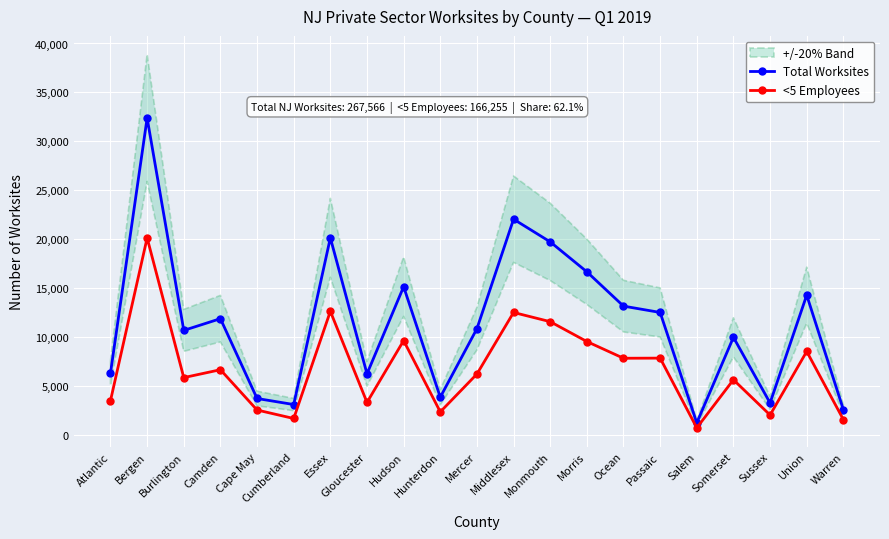

Reading left to right, what are all the values shown in this chart?

Total Worksites: Atlantic=6343	Bergen=32390	Burlington=10693	Camden=11890	Cape May=3737	Cumberland=3119	Essex=20148	Gloucester=6256	Hudson=15155	Hunterdon=3870	Mercer=10867	Middlesex=22052	Monmouth=19735	Morris=16677	Ocean=13172	Passaic=12525	Salem=1243	Somerset=9985	Sussex=3282	Union=14294	Warren=2602
<5 Employees: Atlantic=3514	Bergen=20141	Burlington=5870	Camden=6676	Cape May=2560	Cumberland=1694	Essex=12643	Gloucester=3337	Hudson=9651	Hunterdon=2368	Mercer=6235	Middlesex=12524	Monmouth=11584	Morris=9555	Ocean=7847	Passaic=7860	Salem=737	Somerset=5651	Sussex=2049	Union=8541	Warren=1587